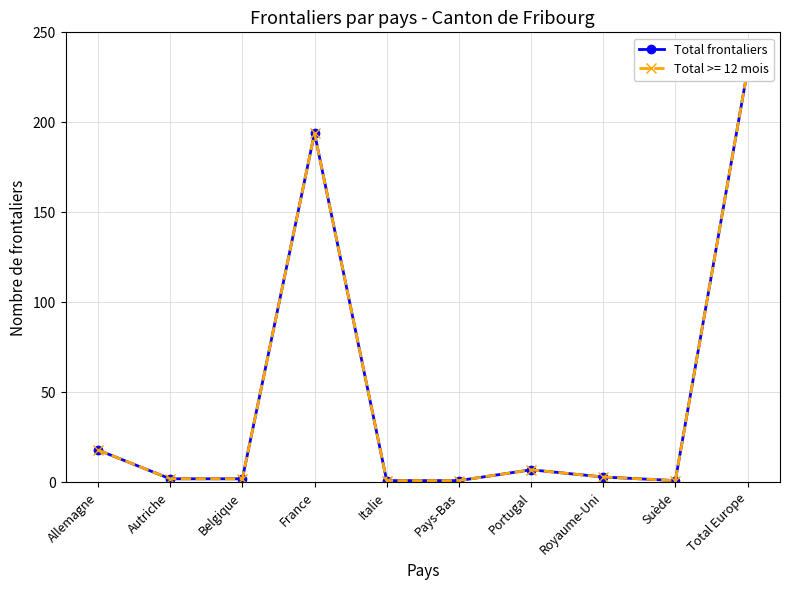

What is the smallest value displayed?

1